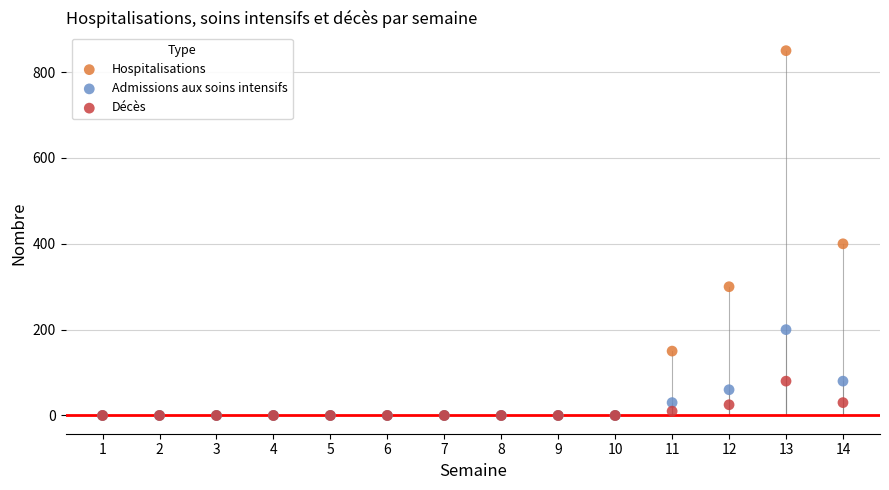

Which series has the widest spread of Y values?

Hospitalisations